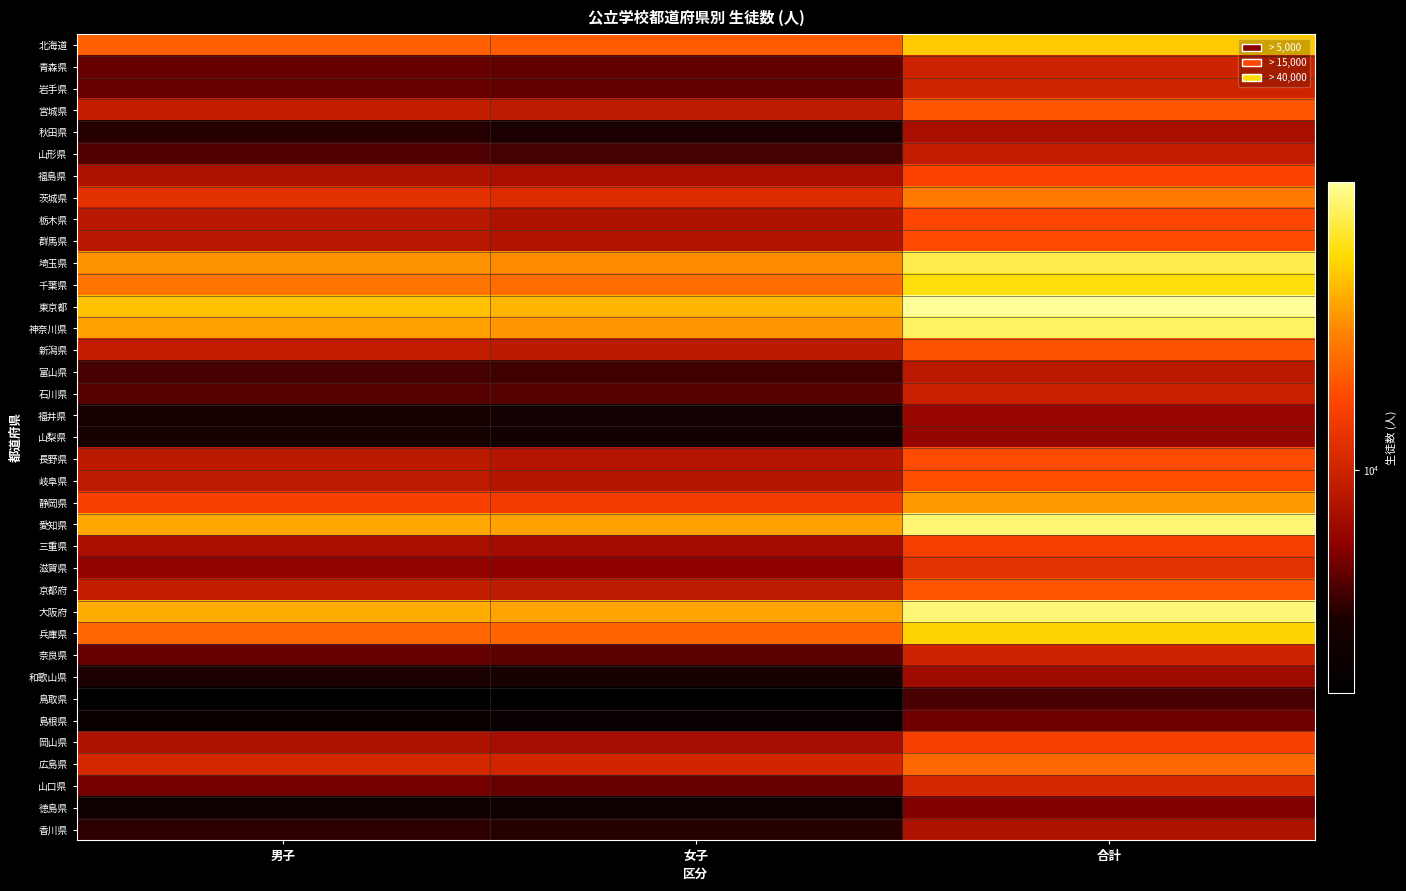

At 女子, list the series in order from largest to smallest.

東京都, 大阪府, 愛知県, 神奈川県, 埼玉県, 千葉県, 兵庫県, 北海道, 静岡県, 茨城県, 広島県, 宮城県, 京都府, 新潟県, 岐阜県, 長野県, 群馬県, 栃木県, 福島県, 岡山県, 三重県, 滋賀県, 山口県, 青森県, 岩手県, 奈良県, 石川県, 山形県, 富山県, 香川県, 秋田県, 和歌山県, 福井県, 山梨県, 徳島県, 島根県, 鳥取県